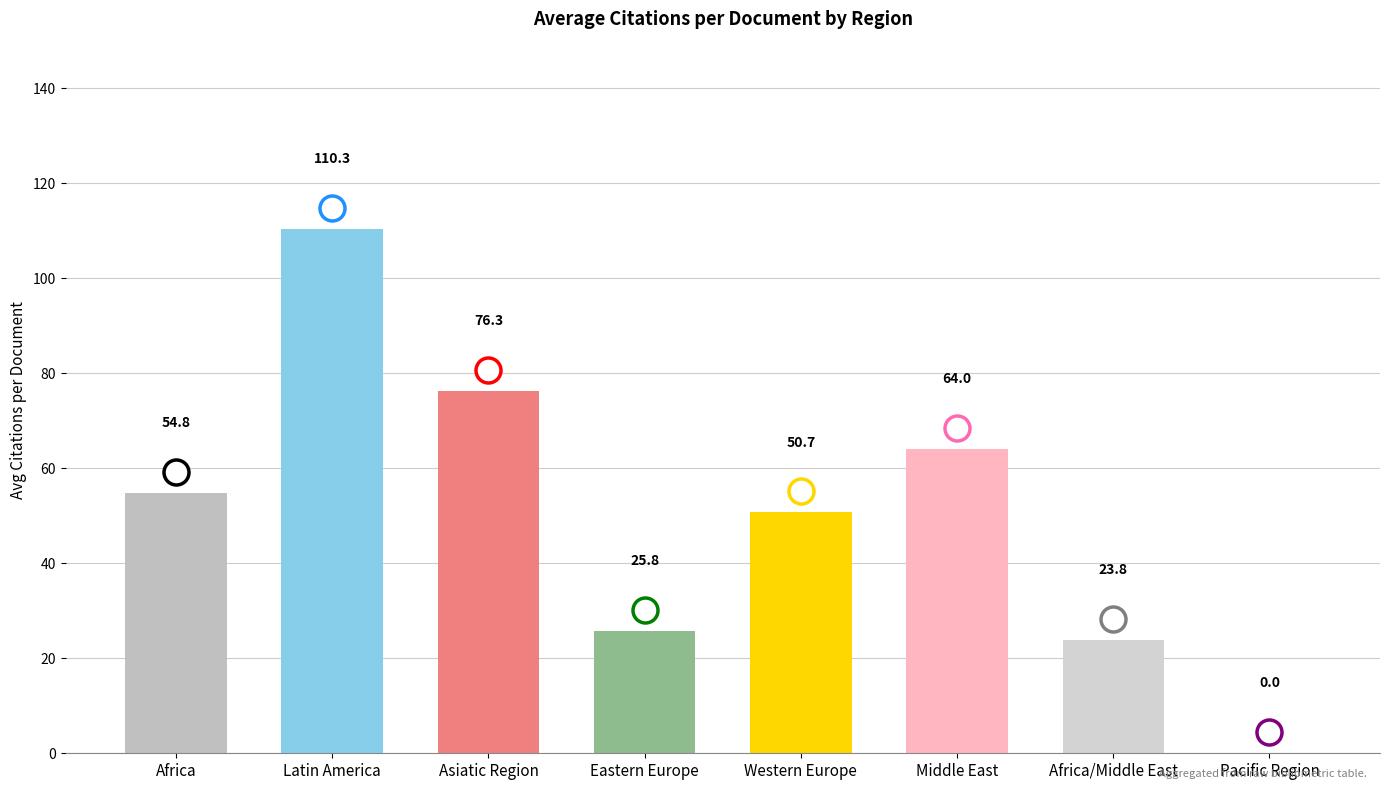

Count the number of categories in the chart.

8